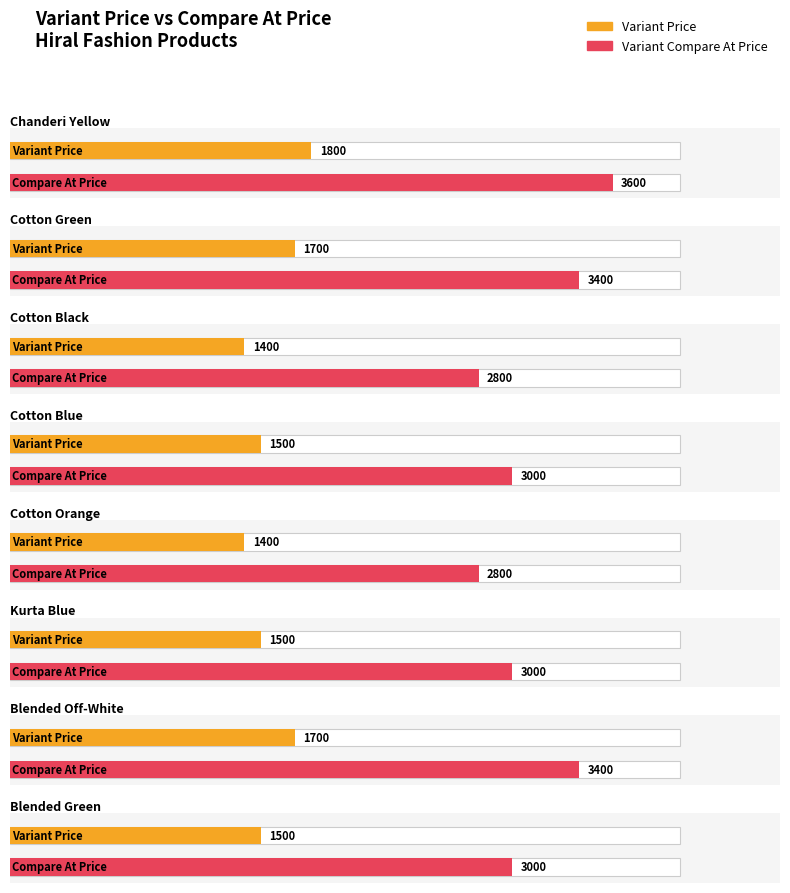

Reading left to right, transcribe all the data shown in this chart.

Variant Price: 1800	1700	1400	1500	1400	1500	1700	1500
Variant Compare At Price: 3600	3400	2800	3000	2800	3000	3400	3000